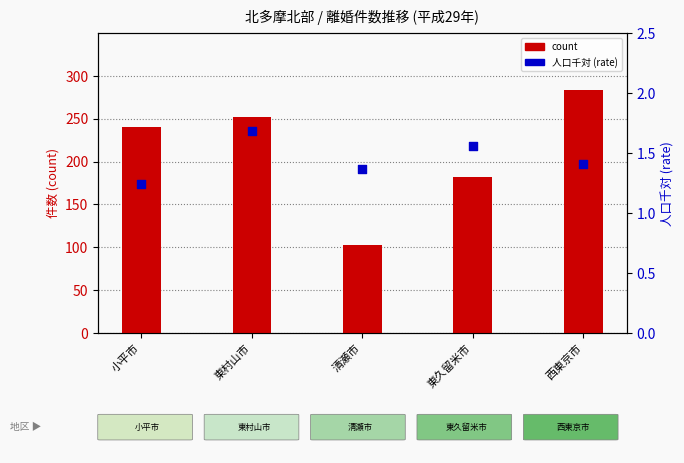

At which category is the sum across all series the highest?

西東京市